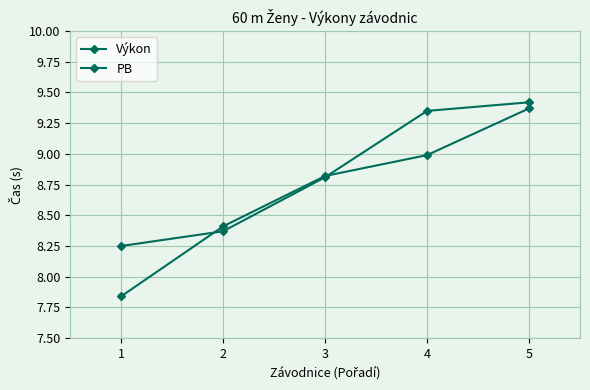

The PB series shows 8.4 at 2. True or false?

True